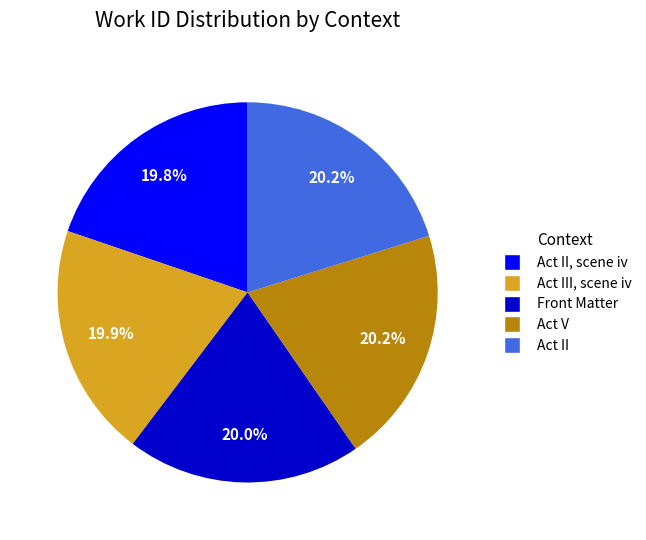

Is there a majority slice in this chart?

No